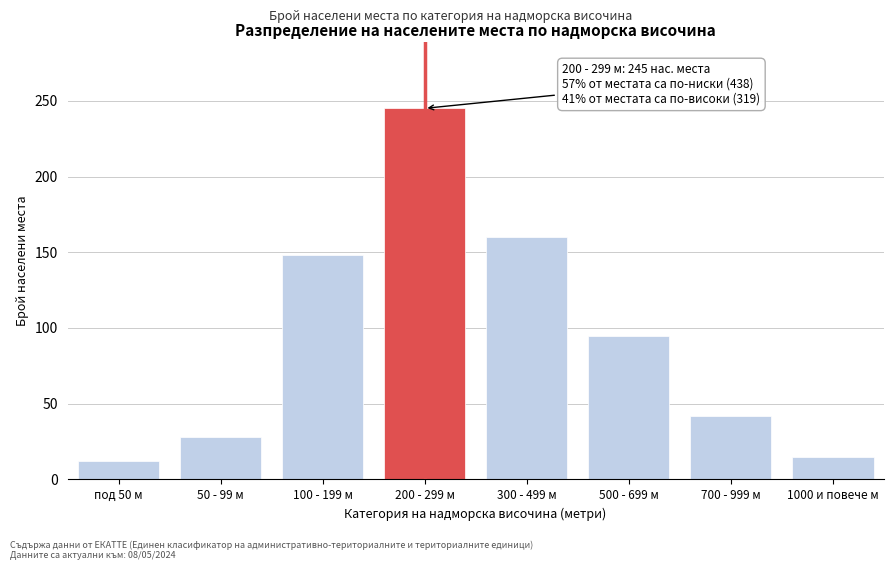

Reading left to right, list all the values displayed in this chart.

12	28	148	245	160	95	42	15